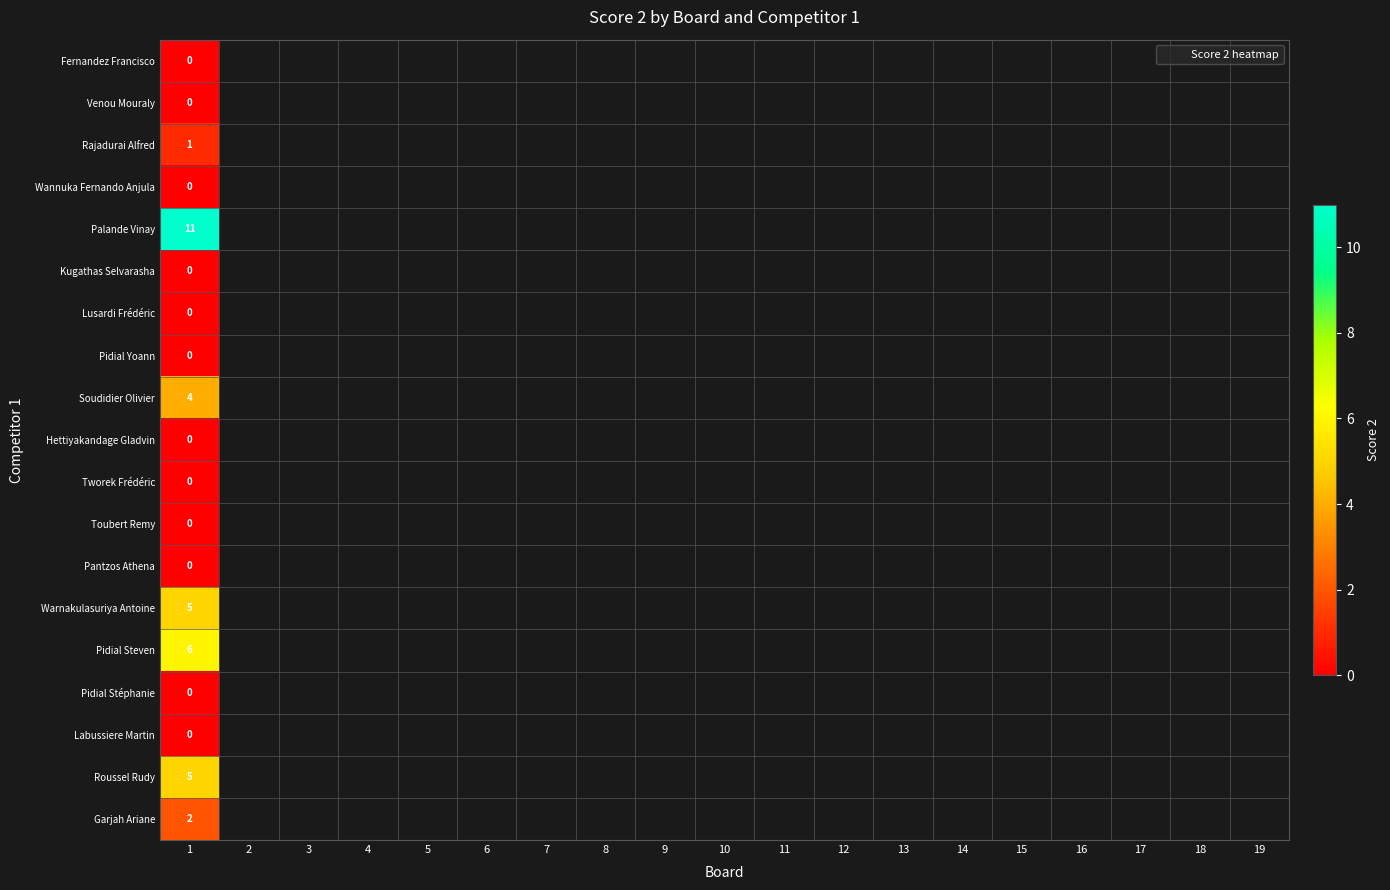

How many series are shown in this chart?

19